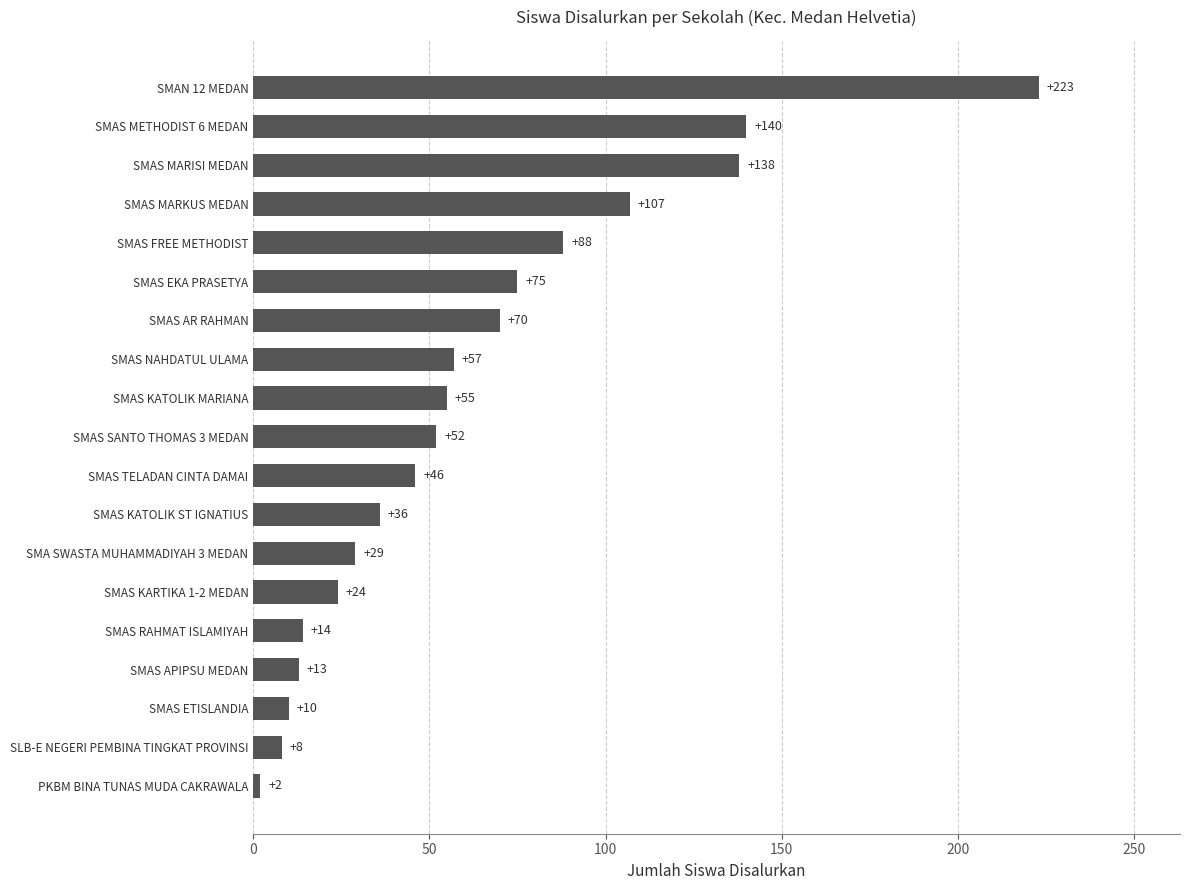

Reading top to bottom, what are all the values shown in this chart?

223	140	138	107	88	75	70	57	55	52	46	36	29	24	14	13	10	8	2